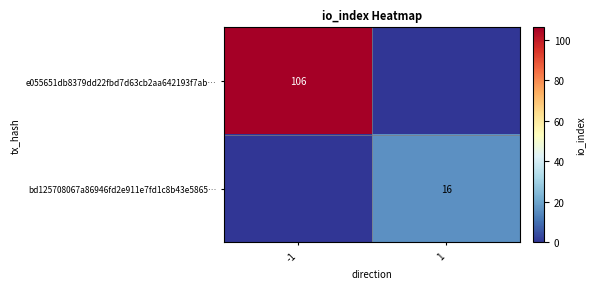

The bd125708067a86946fd2e911e7fd1c8b43e5865… series shows 16 at 1. True or false?

True